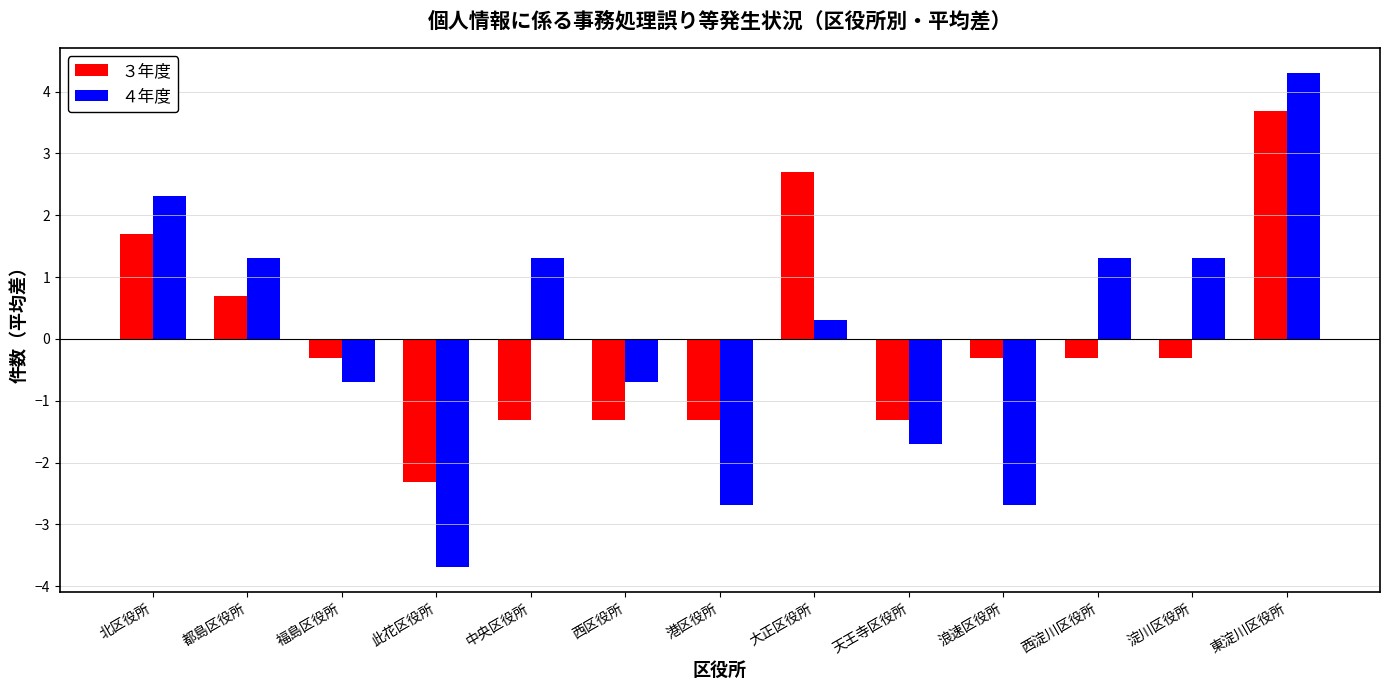

The ３年度 series shows -1.3 at 中央区役所. True or false?

True